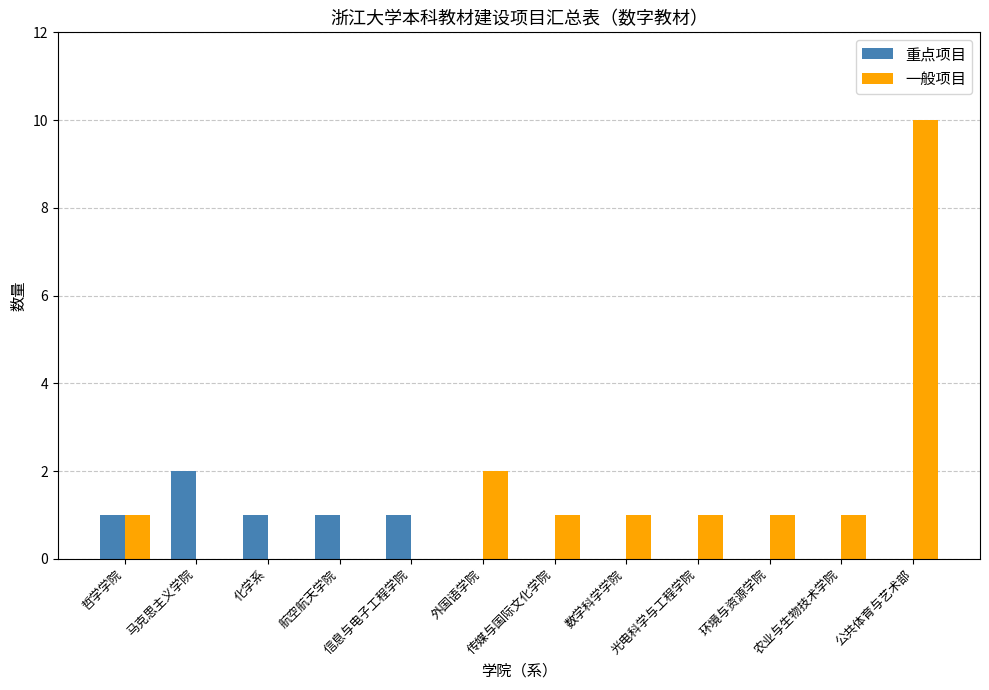

Which category has the highest value across all series?

公共体育与艺术部